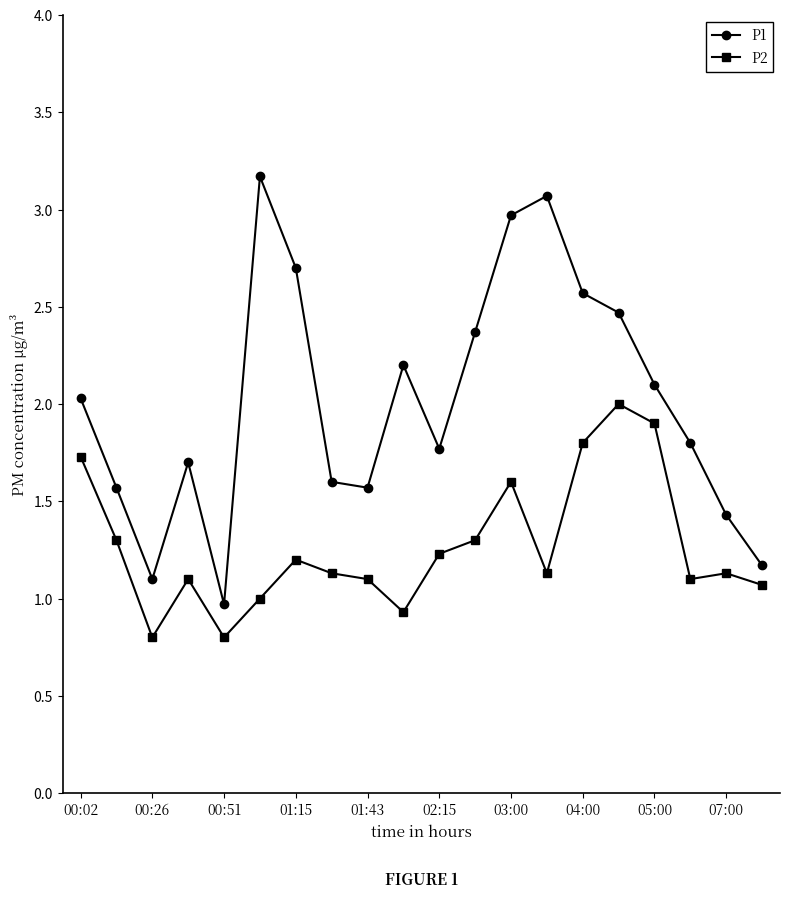

True or false: P2 has more than 2 interior local peaks.

True